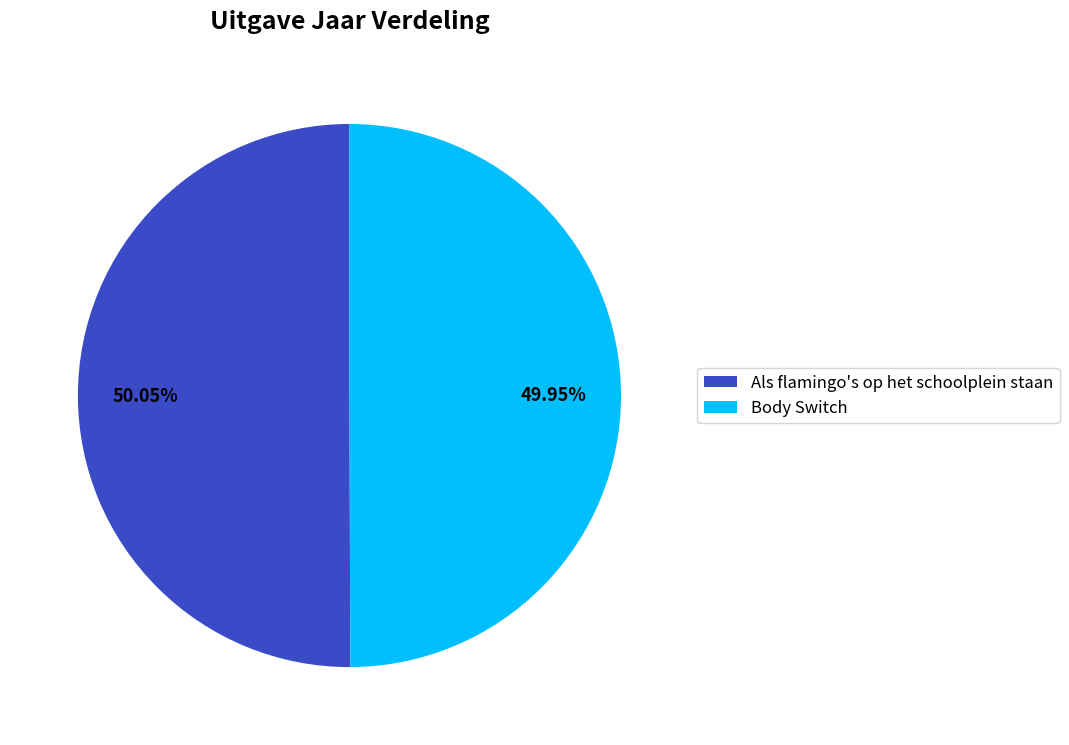

To the nearest percent, what percentage of the pie is Als flamingo's op het schoolplein staan?

50%